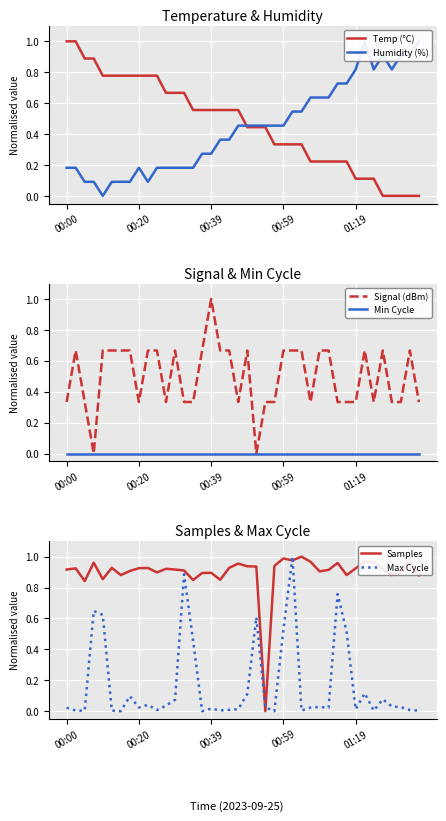

True or false: Min Cycle has a value of 0.0 at 22.

True